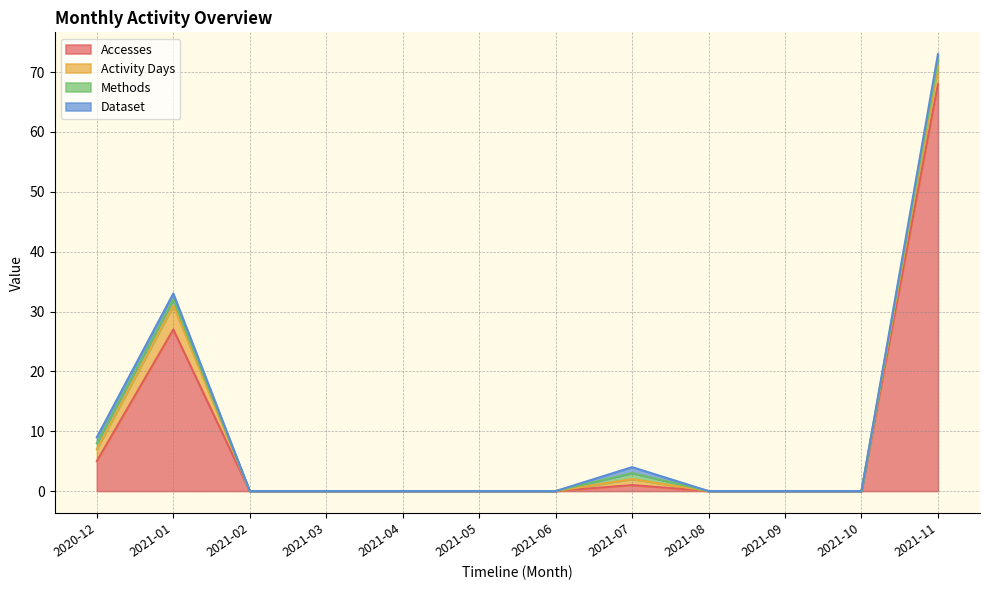

At which label does Dataset reach its minimum?

2021-02